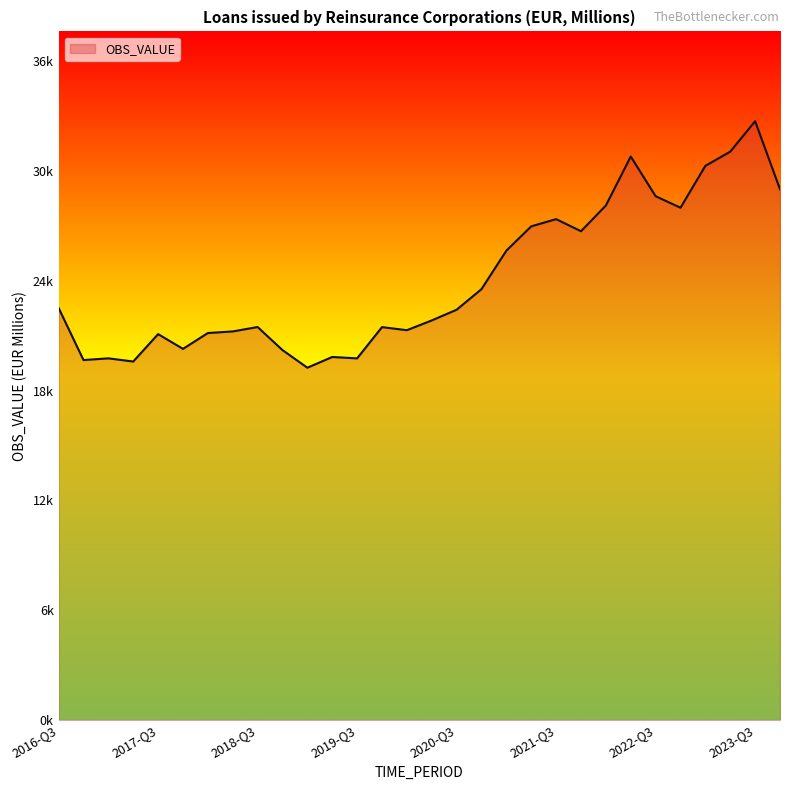

Is this an area chart (filled region under the line)?

Yes